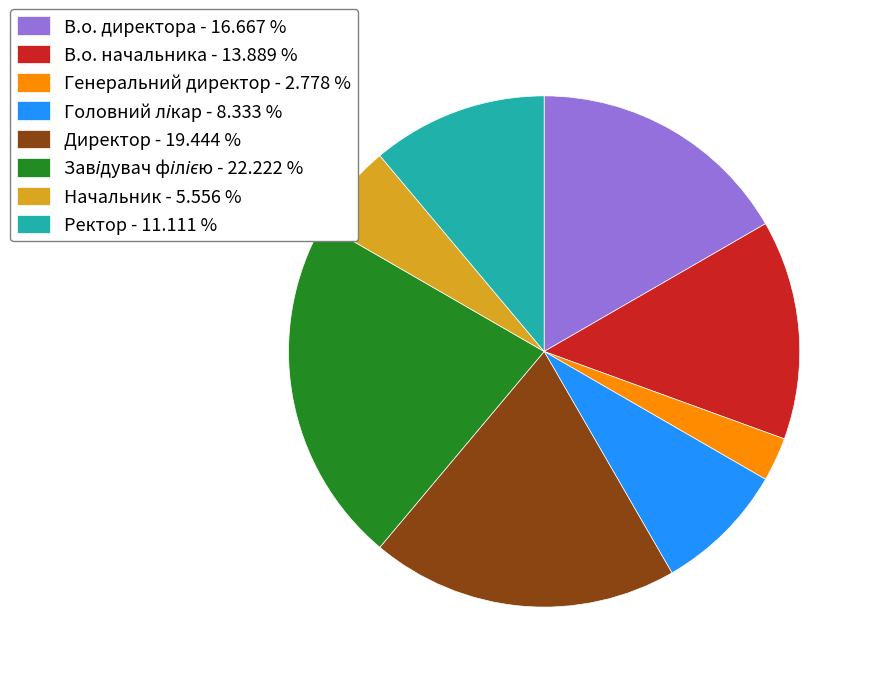

Combined, do Директор - 19.444 % and Генеральний директор - 2.778 % account for over 50%?

No